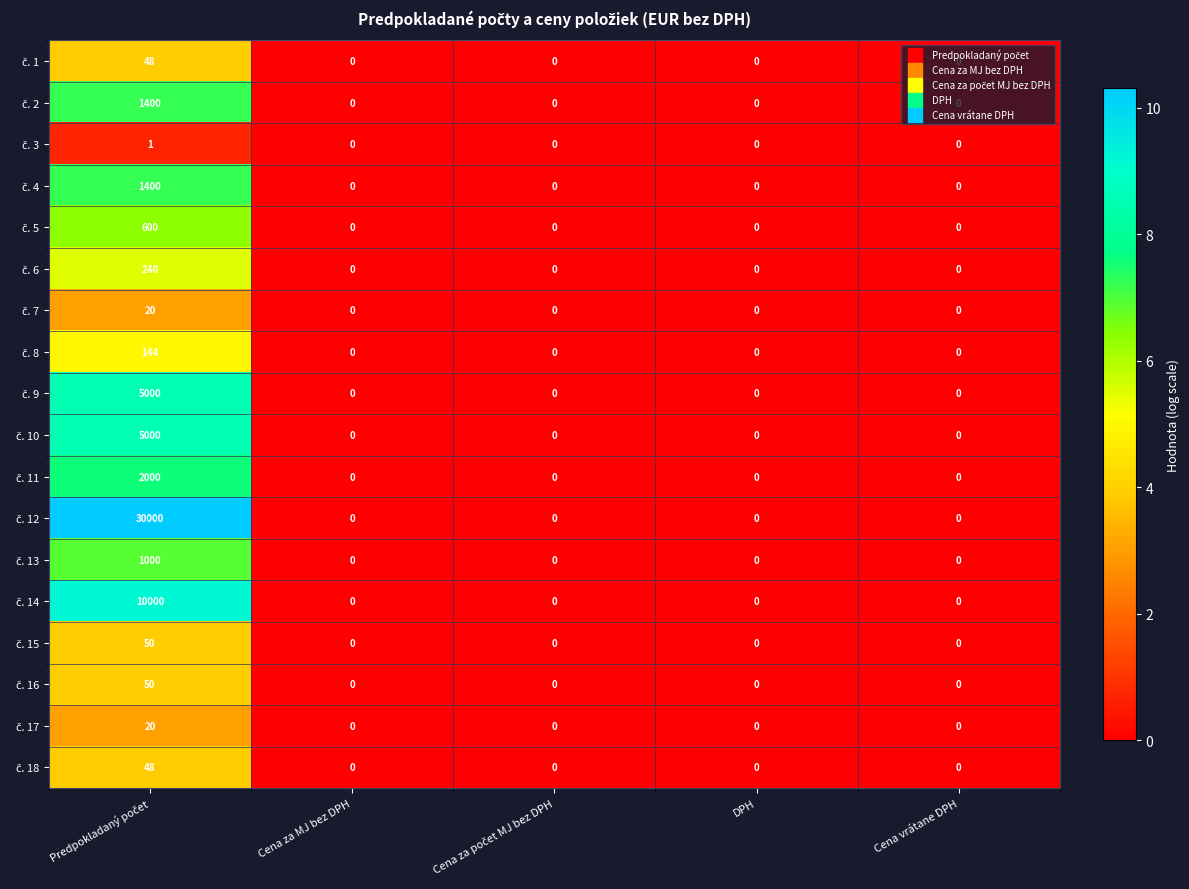

How many series are shown in this chart?

18